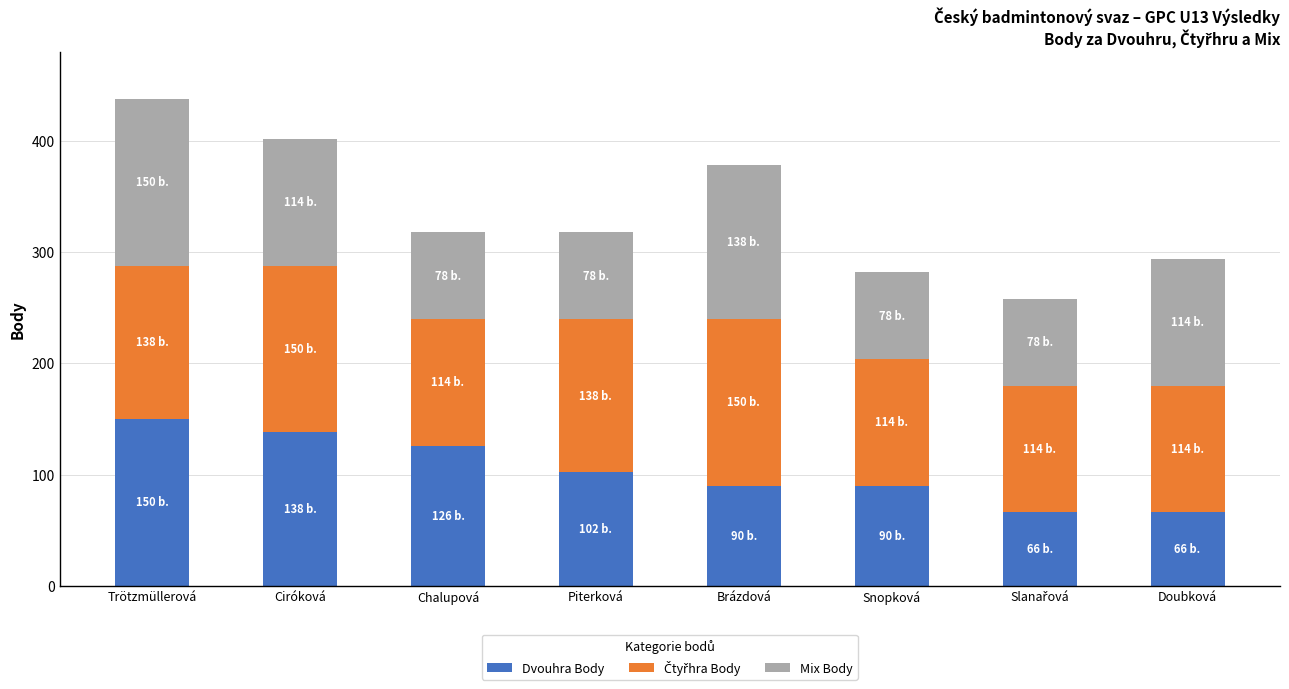

What is the difference between the maximum and minimum values in the Dvouhra Body series?

84